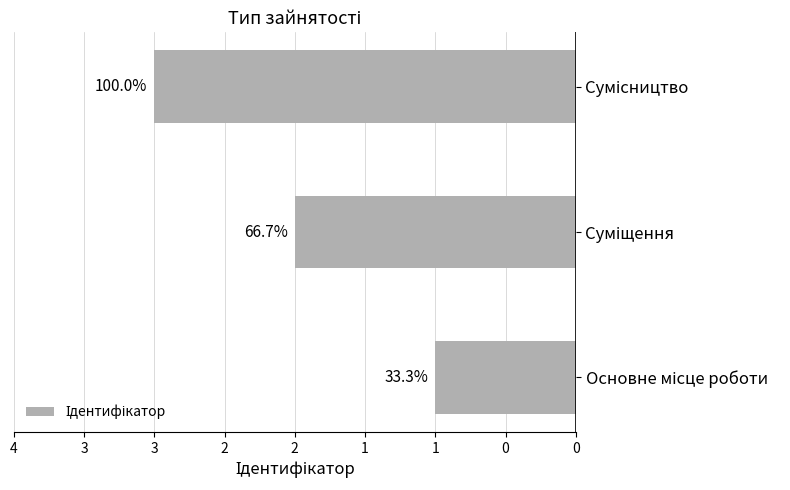

Does the chart contain any negative values?

No